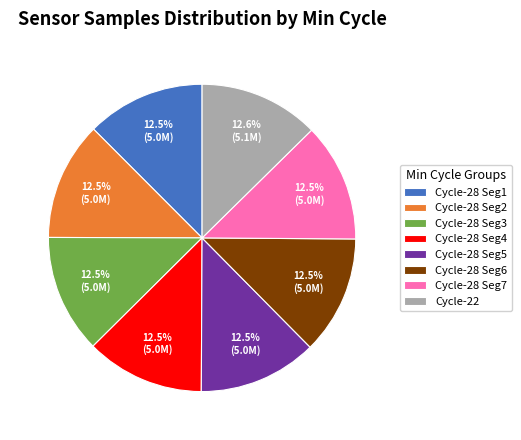

Is there a majority slice in this chart?

No